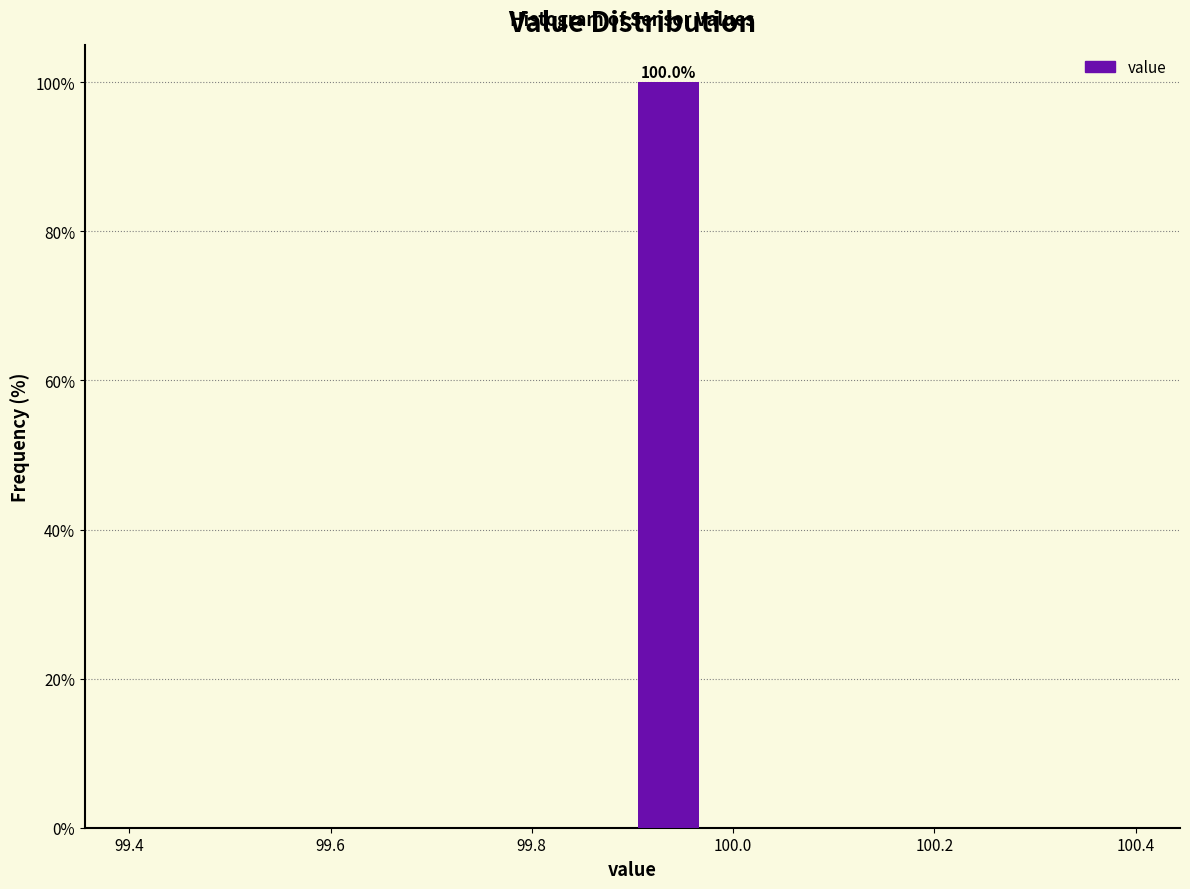

Around what value on the x-axis is the tallest bar? Give the approximate position of its centre, as read against the axis.

99.94